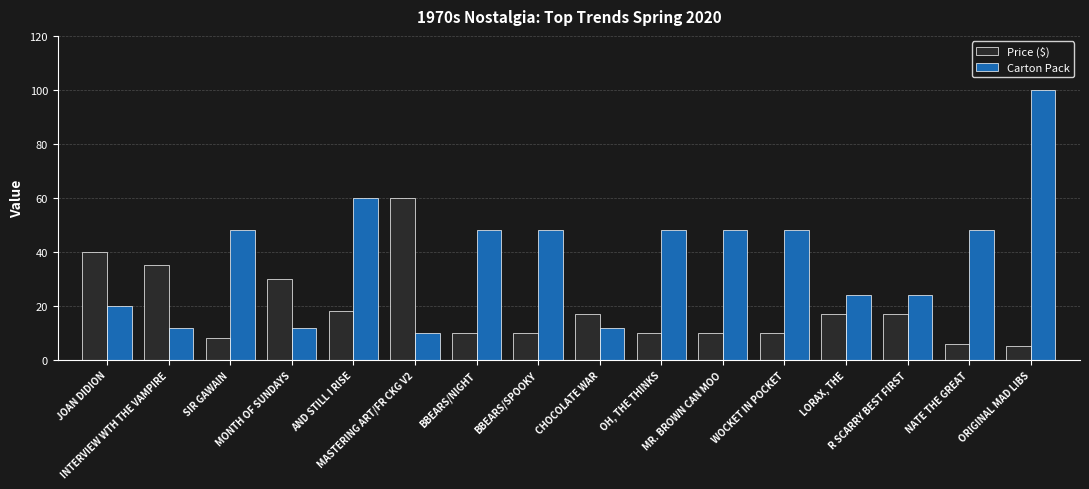

What is the sum of all Price ($) values?

302.8